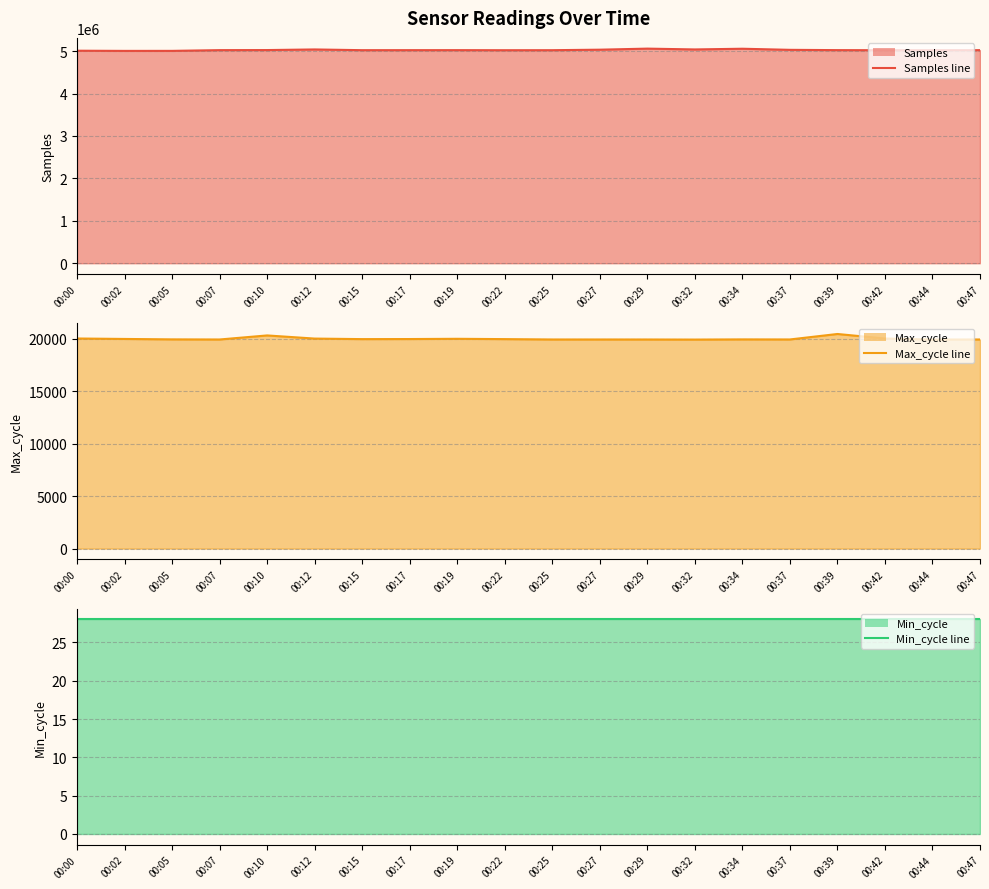

Which category has the highest value in the Samples line series?

00:29